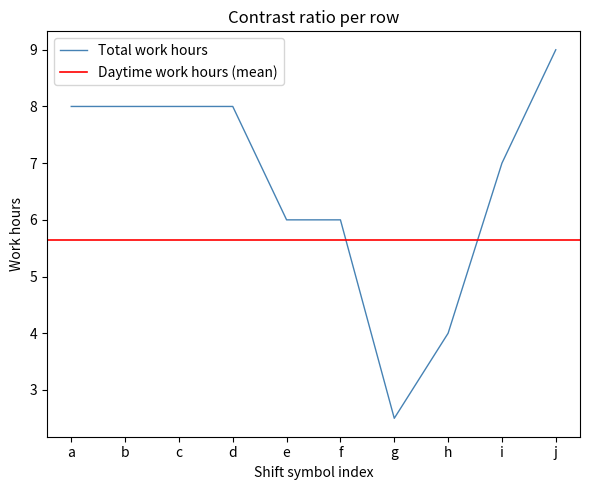

Reading left to right, what are all the values shown in this chart?

a=8.0	b=8.0	c=8.0	d=8.0	e=6.0	f=6.0	g=2.5	h=4.0	i=7.0	j=9.0